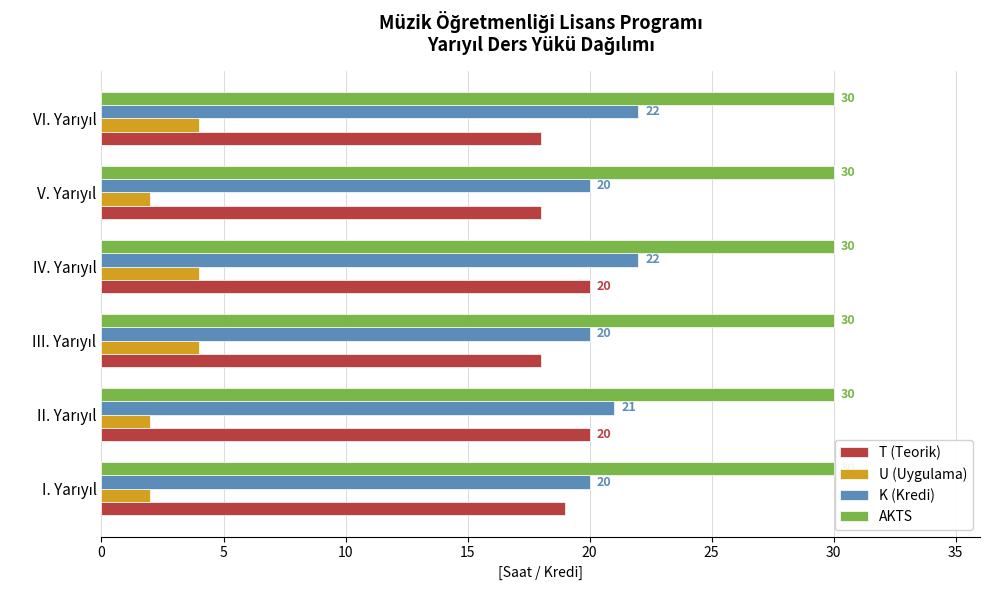

What is the smallest value displayed?

2